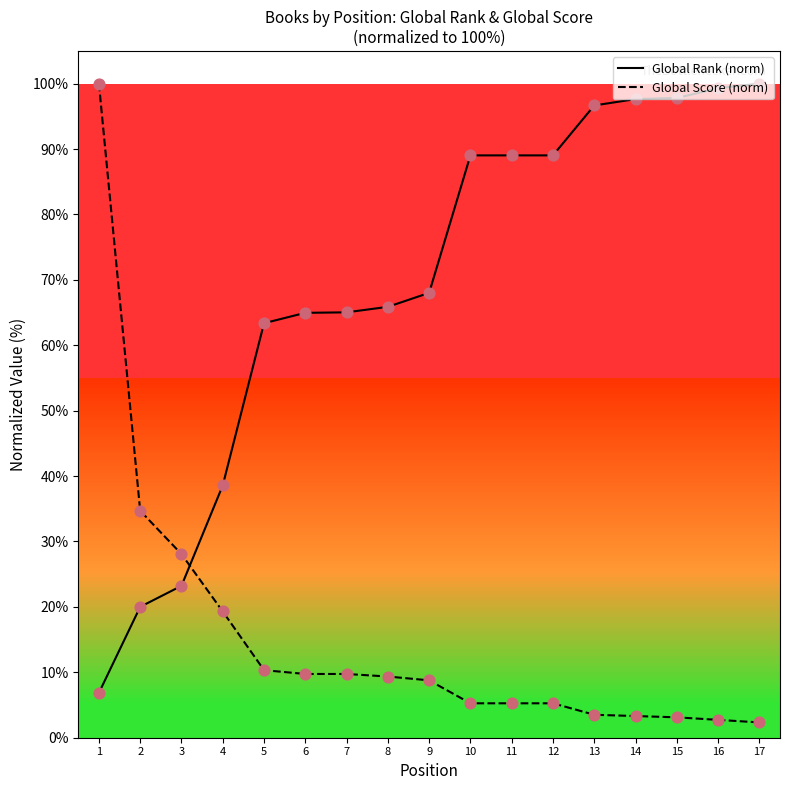

What are all the series names shown in the legend?

Global Rank, Global Score